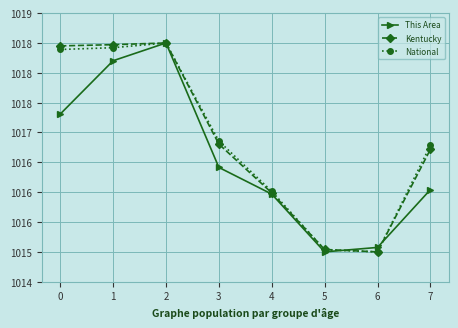

In National, how many points are lower than both neighbors (excluding endpoints)?

1